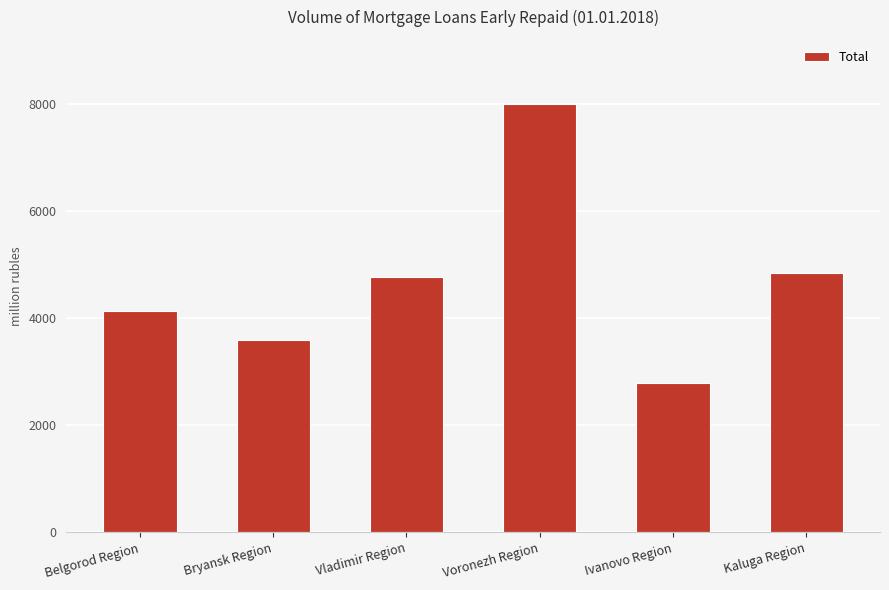

What is the label of the 3rd bar from the right?

Voronezh Region